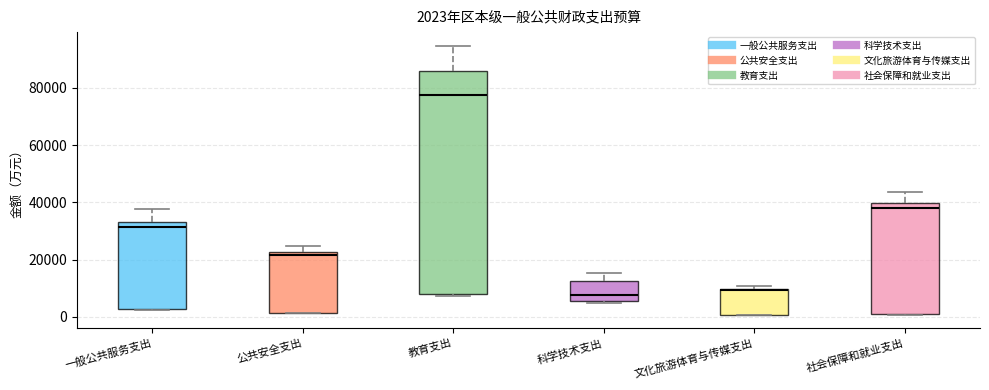

Which box is the tallest, from its lower edge to its upper edge?

教育支出